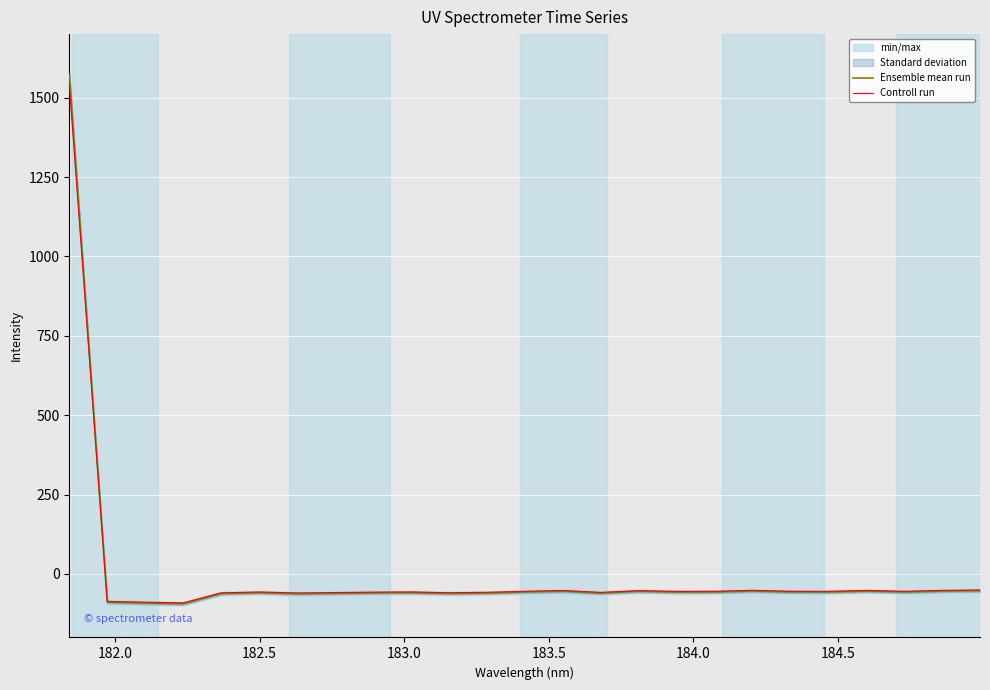

Reading left to right, what are all the values shown in this chart?

Ensemble mean run: 1573.6	-89.1	-91.7	-93.9	-61.7	-59.0	-62.3	-60.9	-59.5	-58.8	-61.5	-60.0	-56.8	-54.2	-60.3	-54.6	-57.2	-56.8	-53.7	-56.7	-57.0	-53.9	-56.9	-53.9	-52.6
Controll run: 1543.1	-86.3	-88.9	-91.0	-59.5	-56.8	-60.0	-58.7	-57.3	-56.6	-59.2	-57.8	-54.7	-52.1	-58.1	-52.5	-55.0	-54.7	-51.6	-54.6	-54.9	-51.8	-54.8	-51.8	-50.5